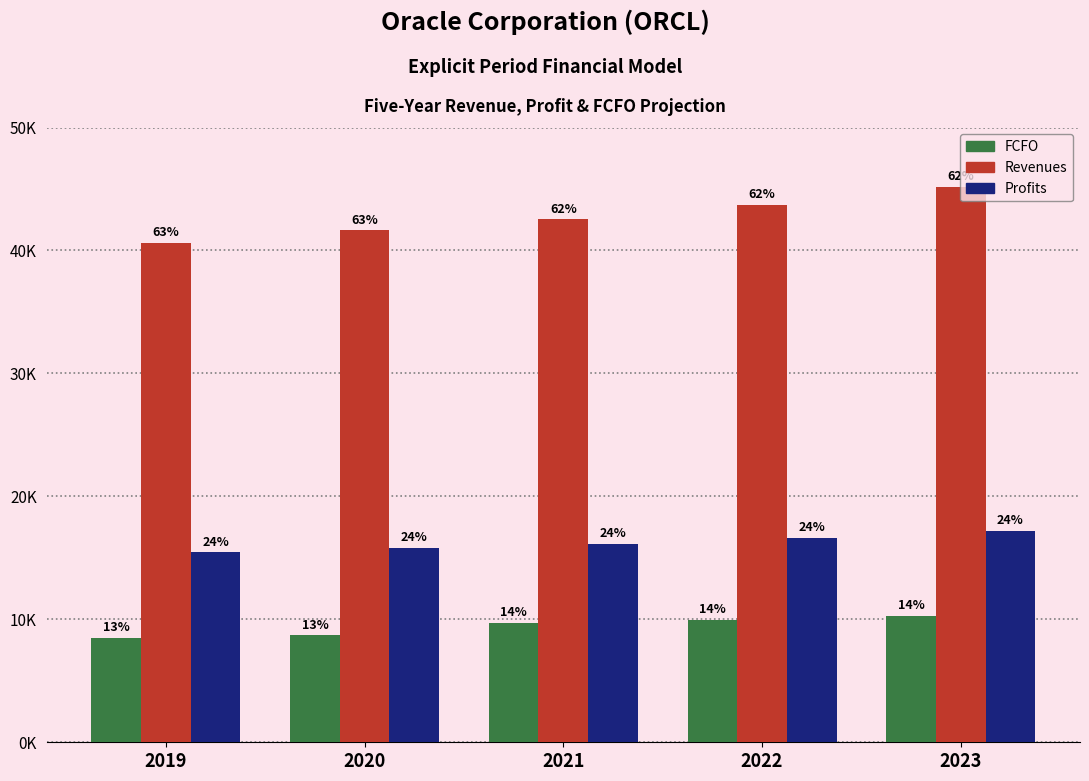

Are the bars grouped side by side (vs. stacked)?

Yes